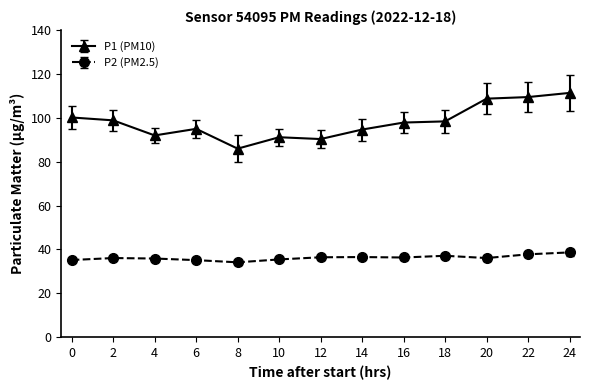

True or false: P1 (PM10) has more than 0 points higher than both neighbors.

True